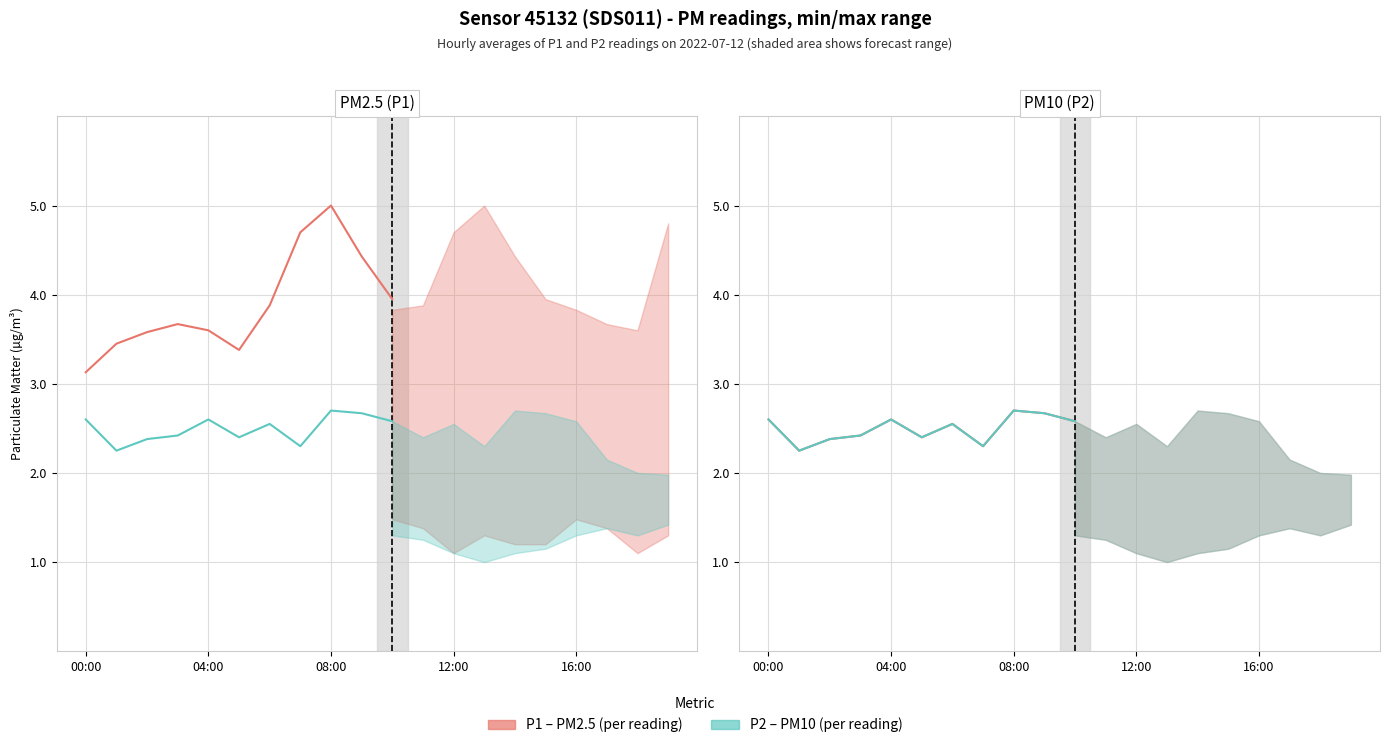

How many lines are shown in the chart?

2